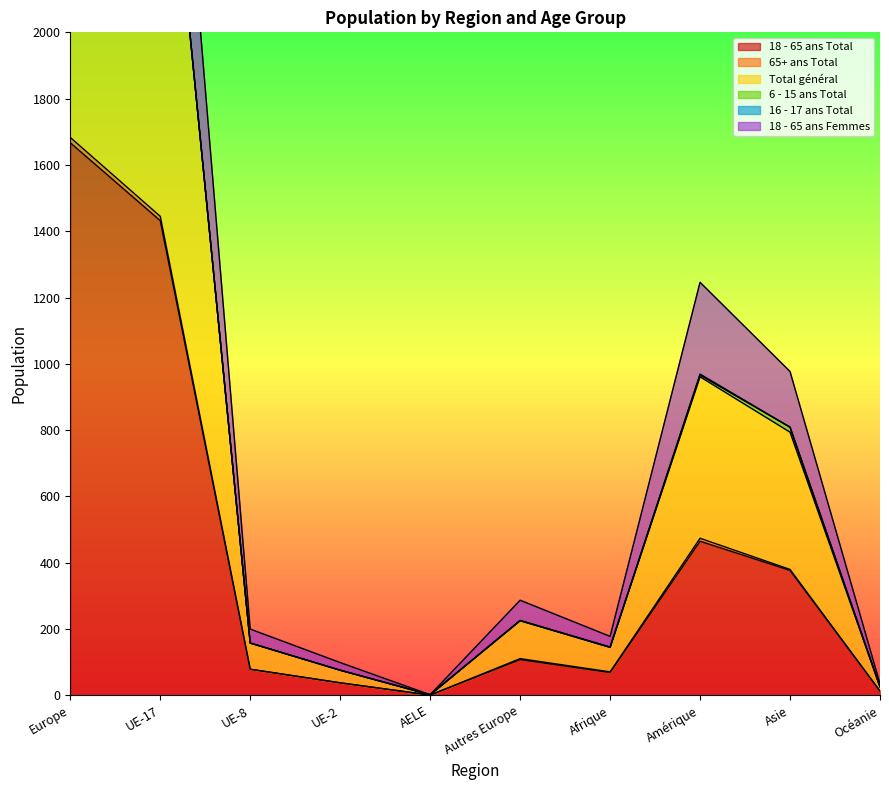

What is the difference between the maximum and second lowest values in the 18 - 65 ans Femmes series?

4034